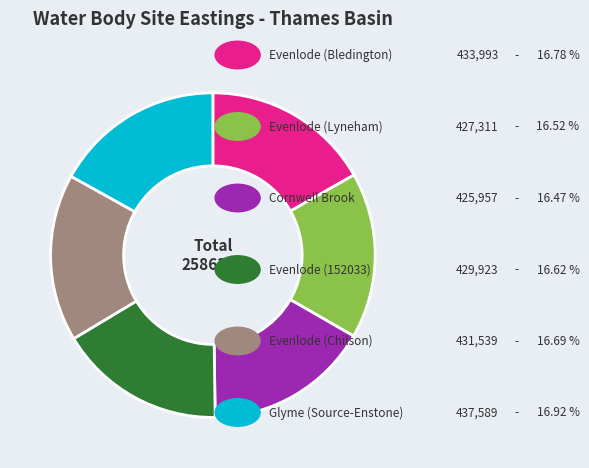

Count the number of slices in the pie.

6